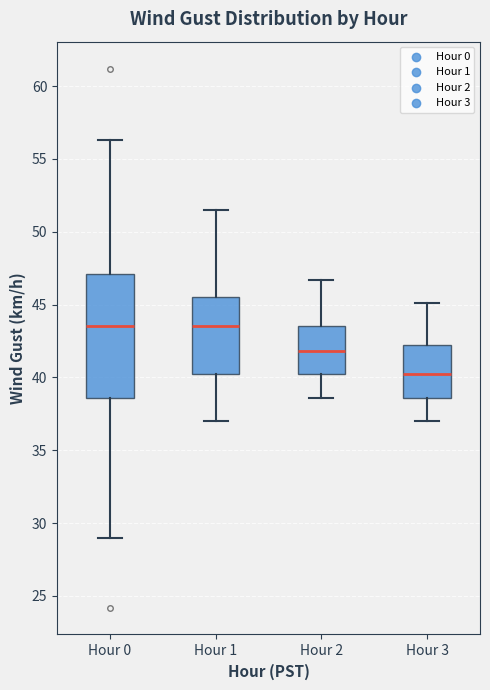

Where does the median line of the box for Hour 1 sit on the y-axis? The values are not printed on the chart, so give them approximately, as read against the axis.

43.5